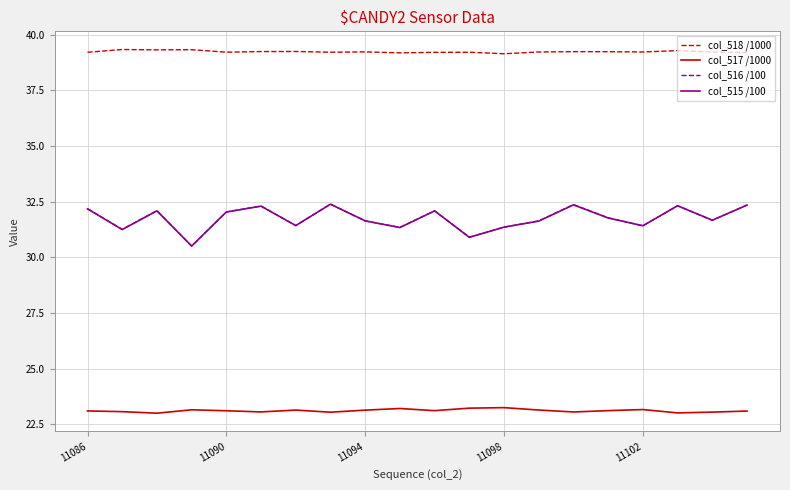

What is the minimum value for col_517 /1000?

23.0